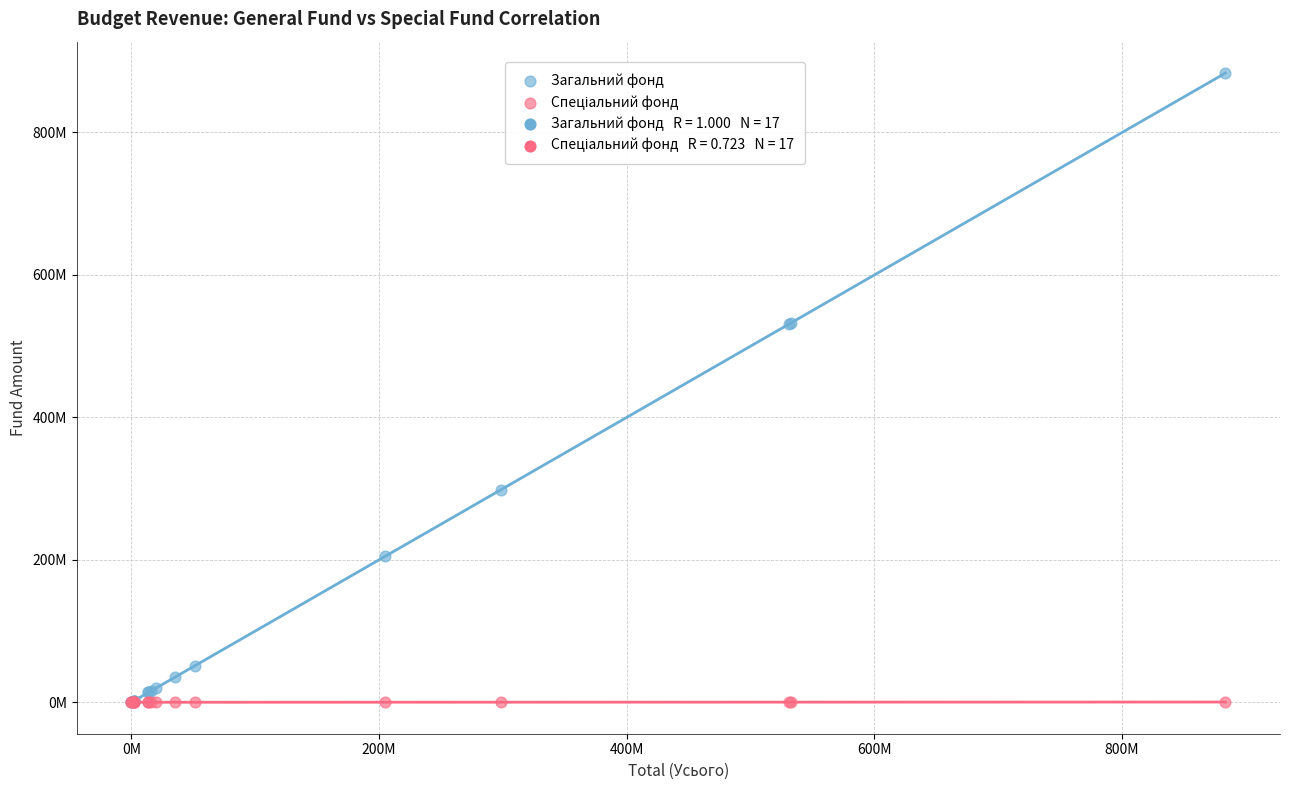

Which series has the largest Y range (max minus min)?

Загальний фонд